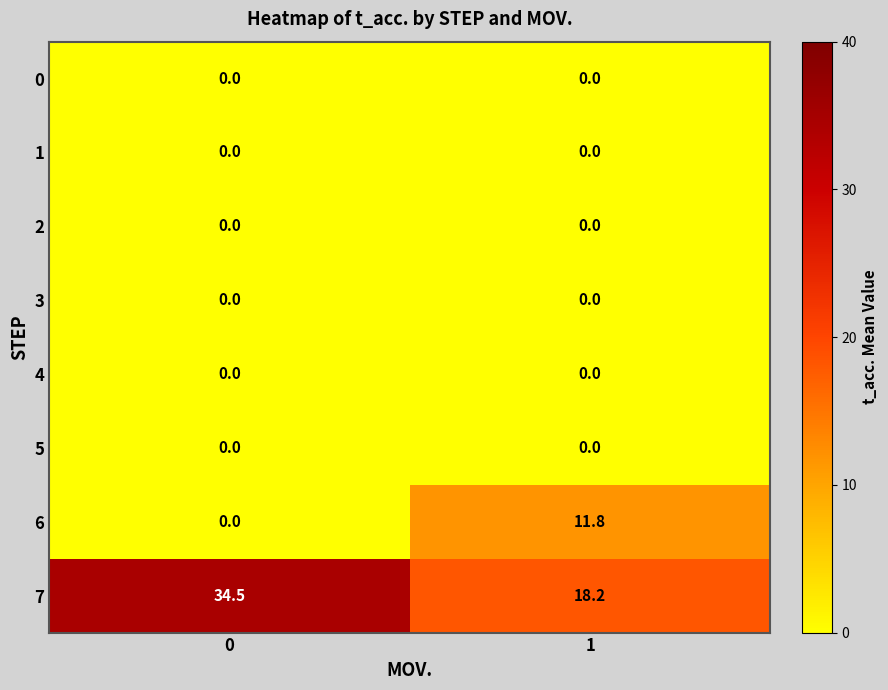

Is the value of 2 at 0 greater than the value of 7 at 1?

No